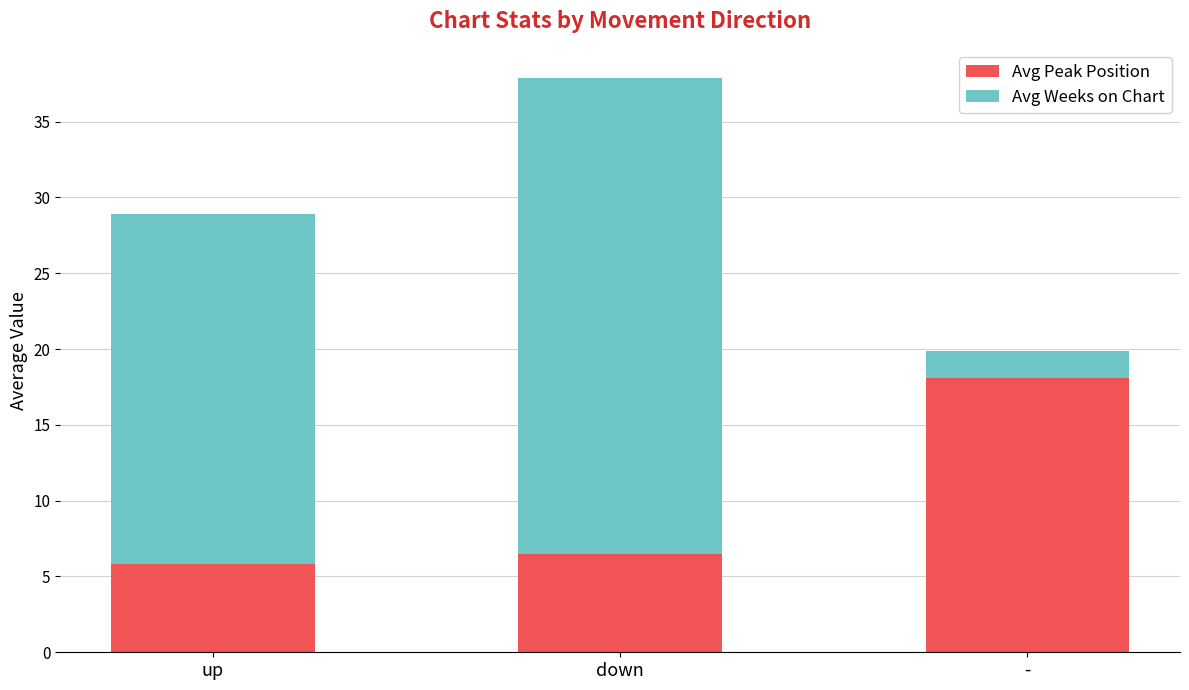

What is the sum of all Avg Peak Position values?

30.4